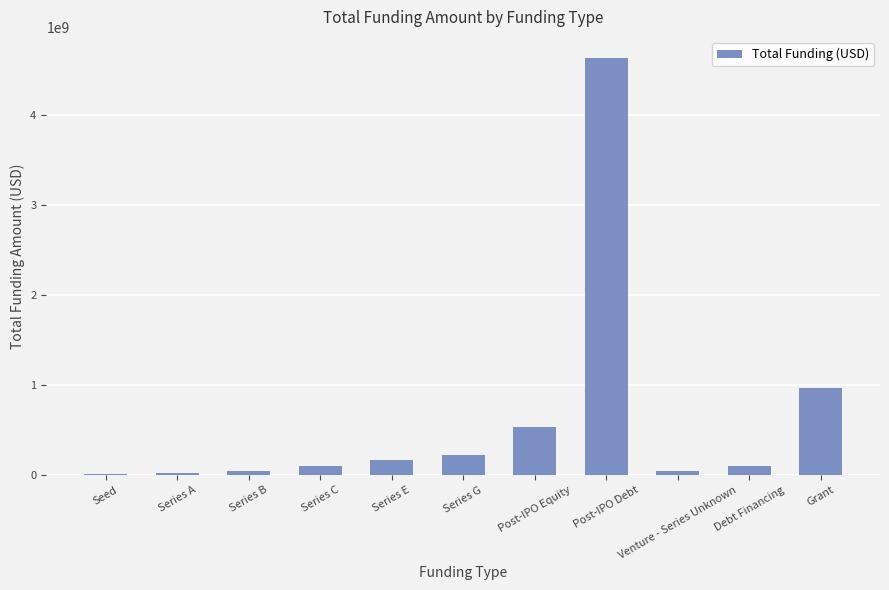

What is the maximum value shown in the chart?

4640000000.0